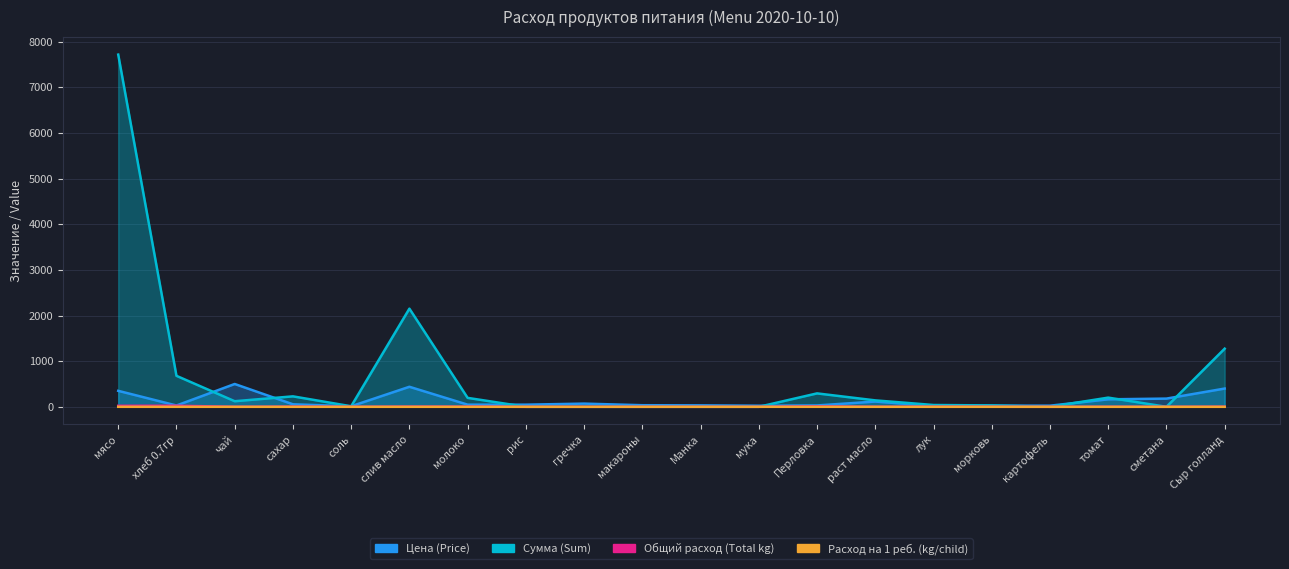

Which has a higher value, мясо or гречка?

мясо